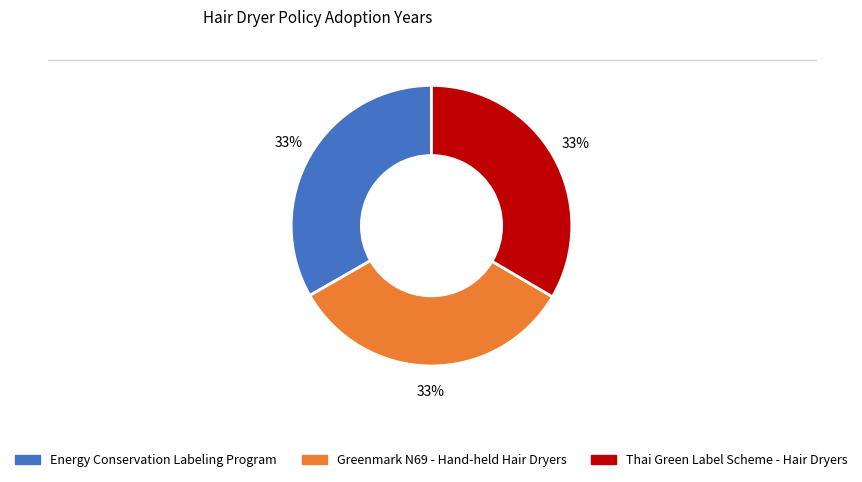

To the nearest percent, what is the average slice percentage?

33%